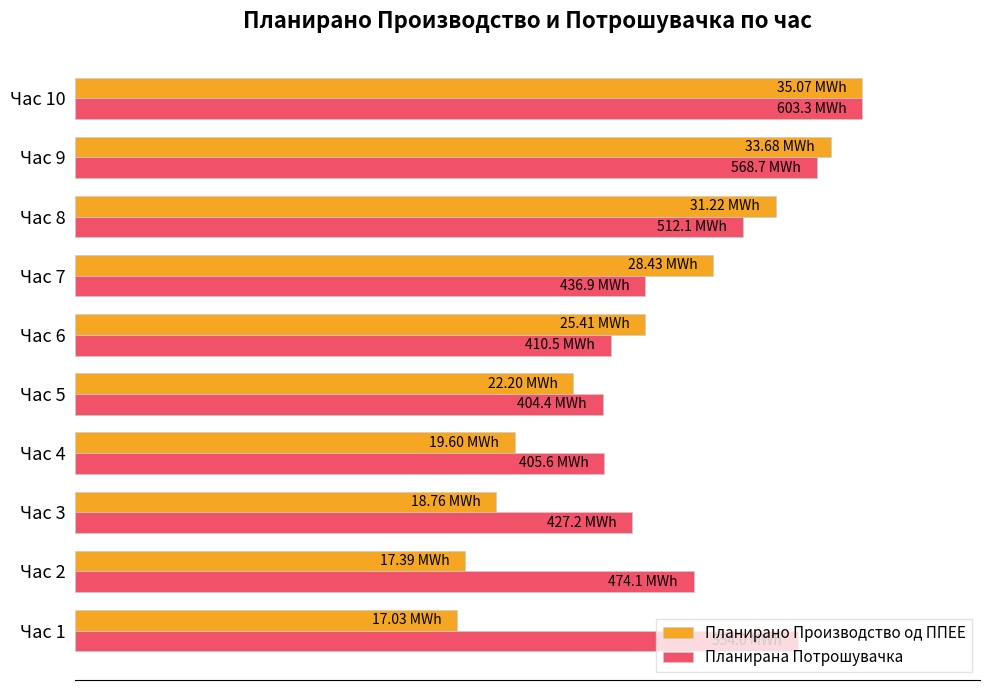

At which label is Планирана Потрошувачка closest to 83?

Час 8